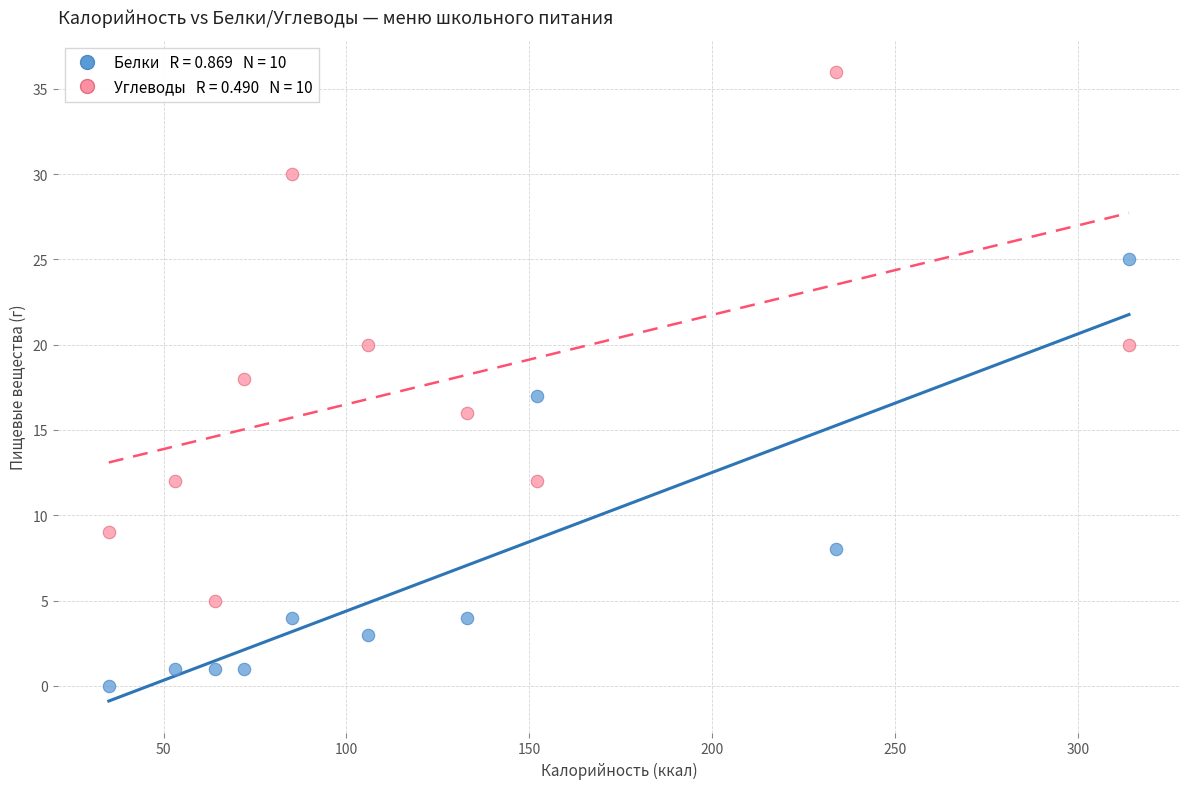

Across all data points, what is the range of Y values (max minus min)?

36